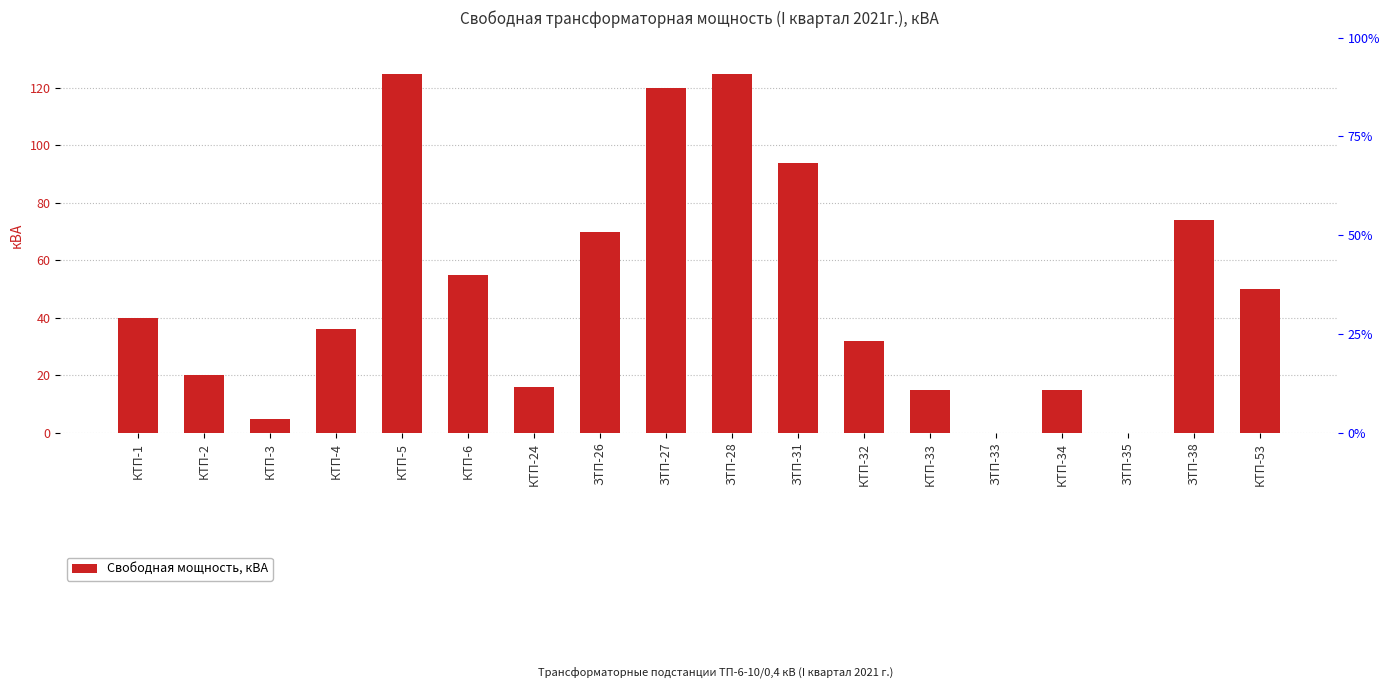

Rank the categories by value from lowest to highest.

ЗТП-33, ЗТП-35, КТП-3, КТП-33, КТП-34, КТП-24, КТП-2, КТП-32, КТП-4, КТП-1, КТП-53, КТП-6, ЗТП-26, ЗТП-38, ЗТП-31, ЗТП-27, КТП-5, ЗТП-28